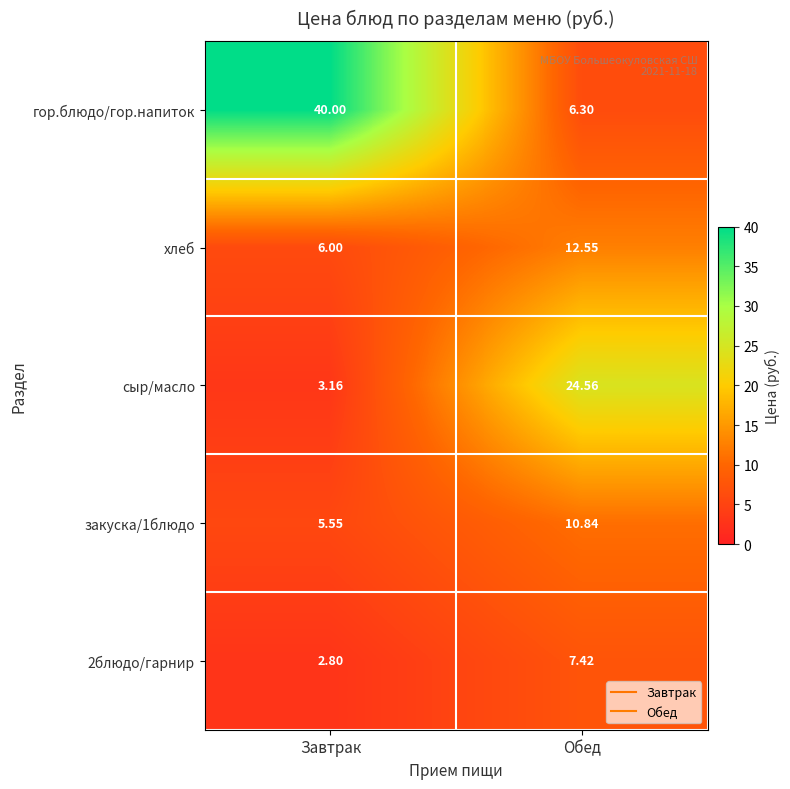

At which label is сыр/масло closest to 13?

Завтрак